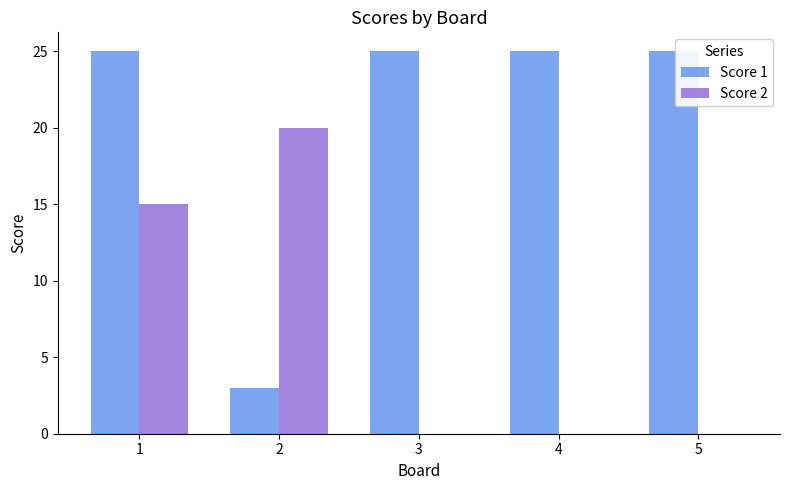

At which category is the sum across all series the highest?

1